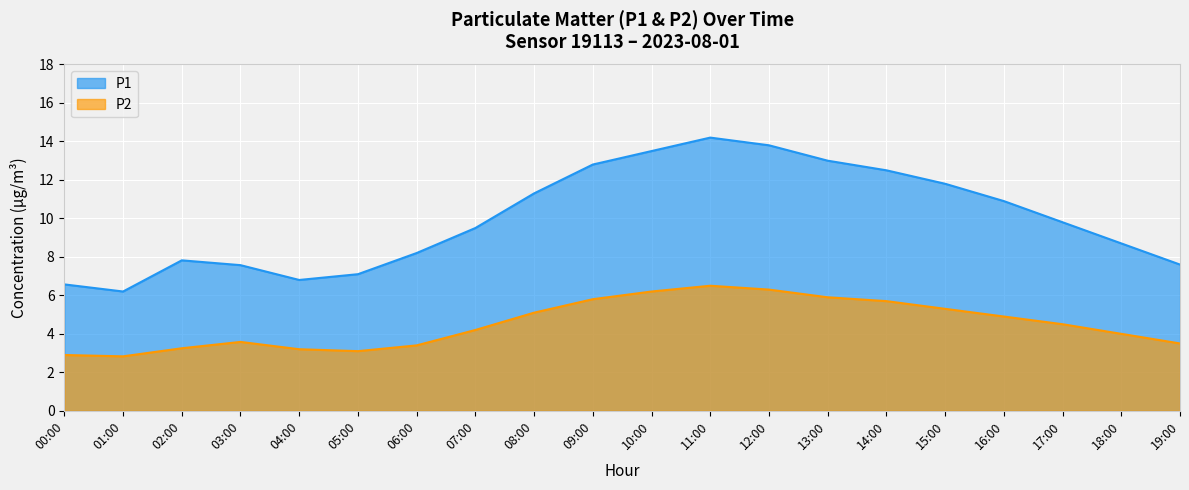

At which category does P2 reach its first local valley?

01:00